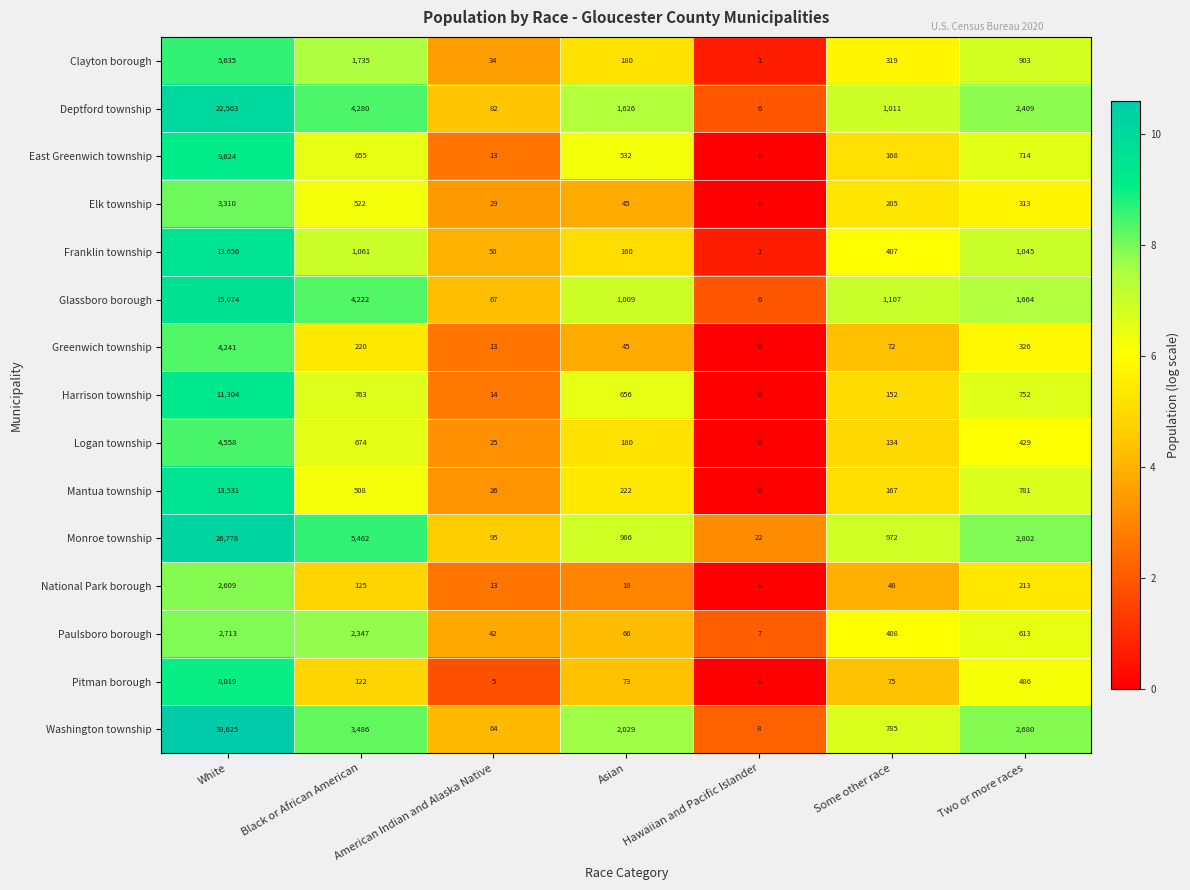

What is the sum of all Washington township values?

48677